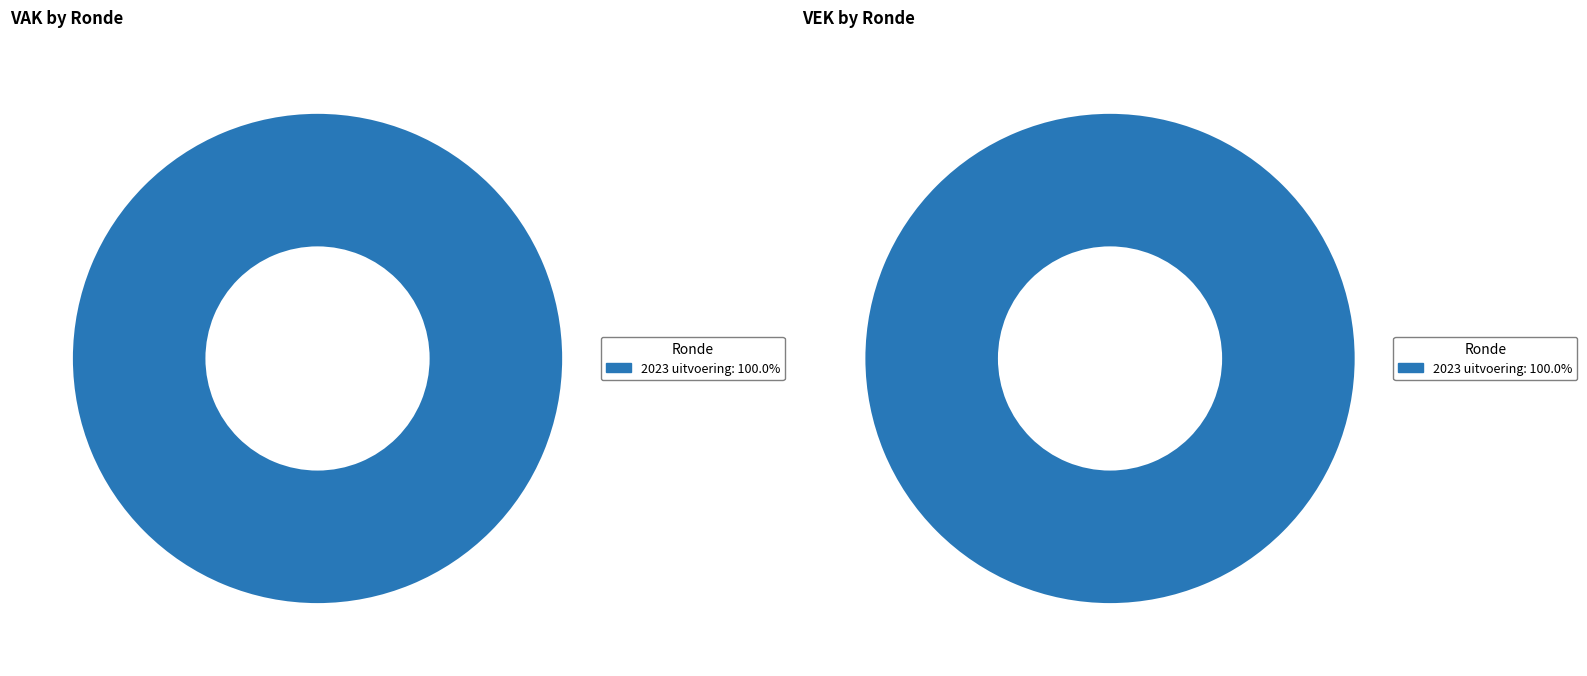

Combined, what portion of the pie is values_VAK and values_VEK?

100.0%